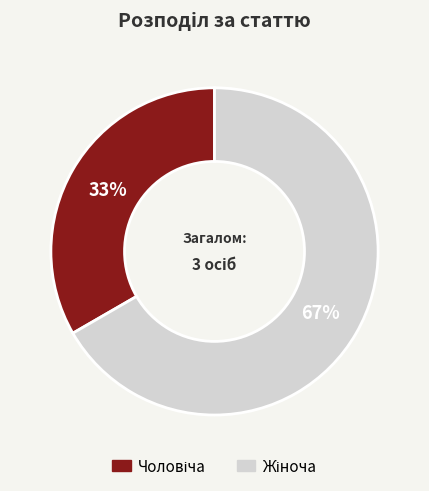

Is there any slice that represents more than half of the pie?

Yes